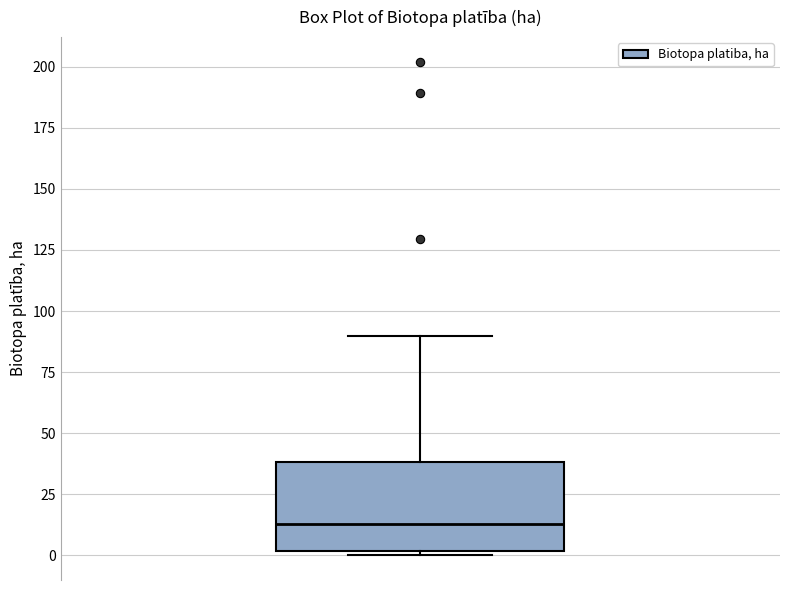

Read this box plot against the y-axis: the position of the median line, the range covered by the box, and the ends of both whiskers. The values are not printed on the chart, so give them approximately, as read against the axis.

median 15, box 0 to 40, whiskers 0 (just below the box's lower edge) to 90